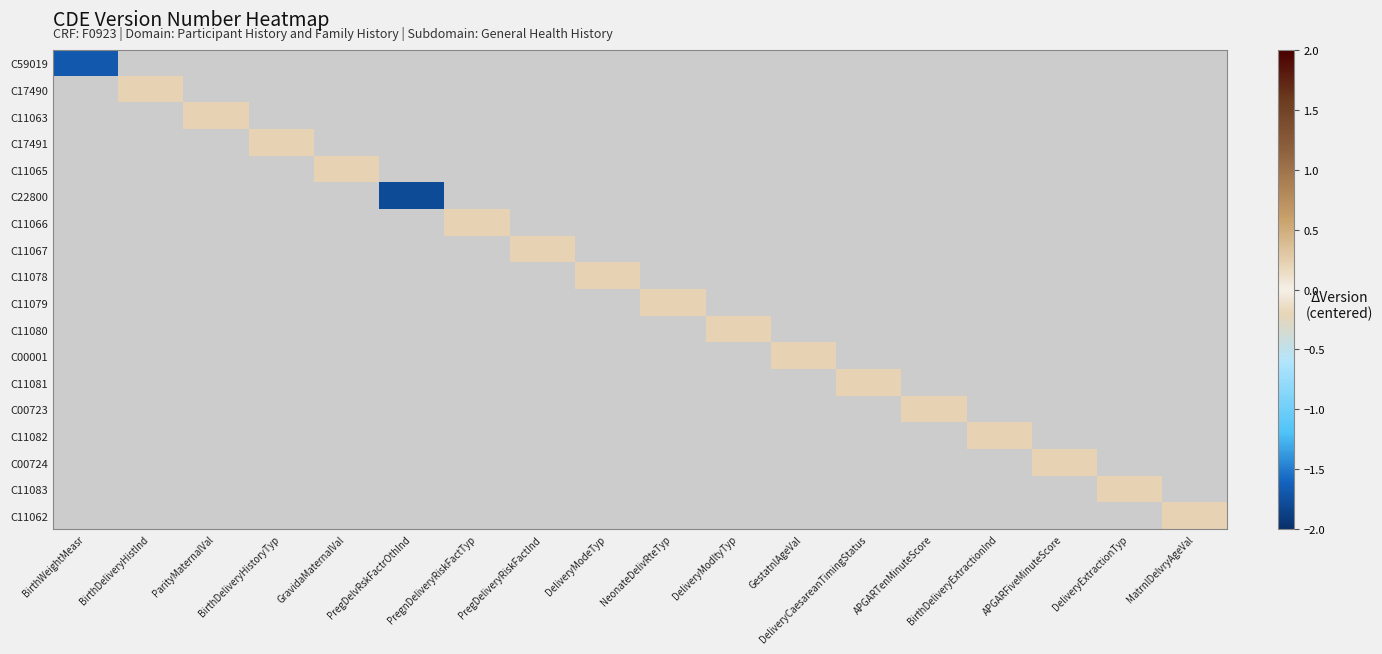

Between BirthDeliveryExtractionInd and DeliveryExtractionTyp, which is larger?

DeliveryExtractionTyp